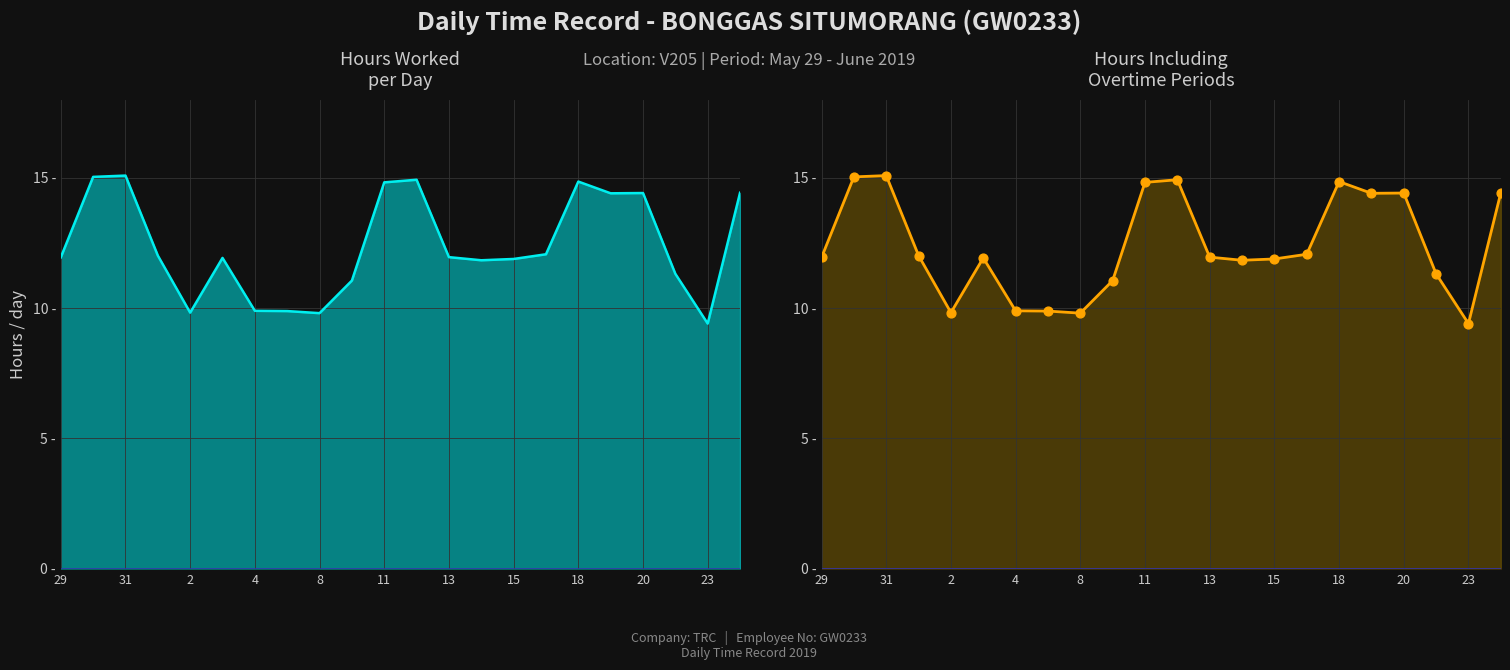

Between 18 and 11, which is larger?

18